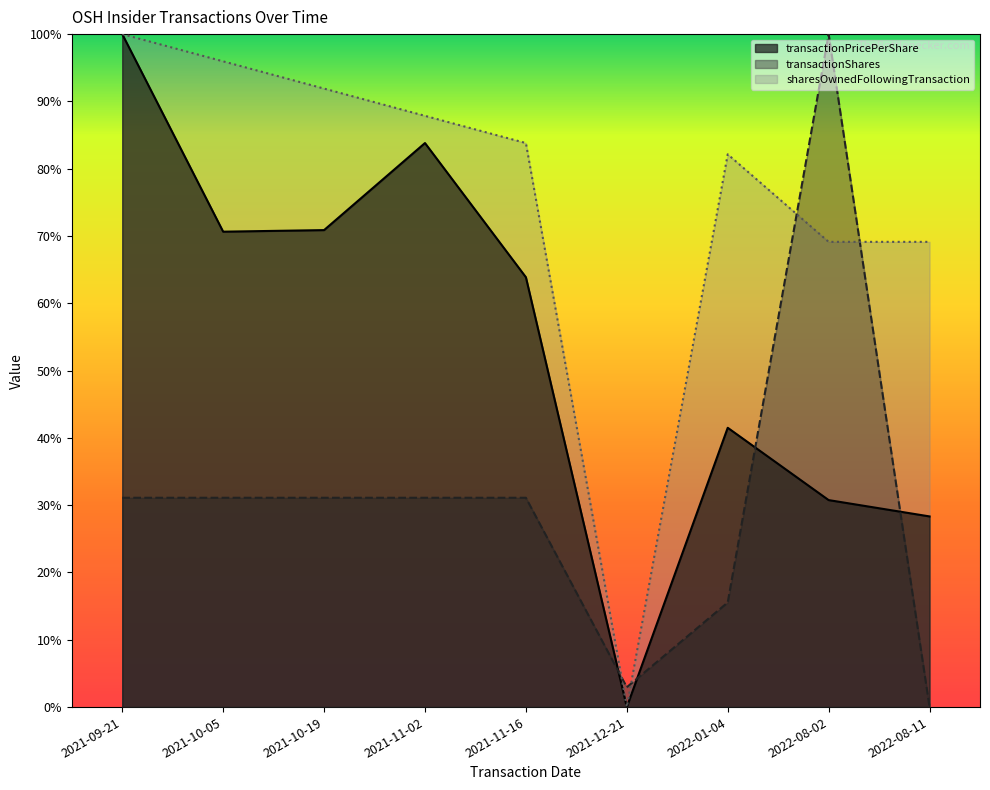

At how many categories does at least one series exceed 0?

9